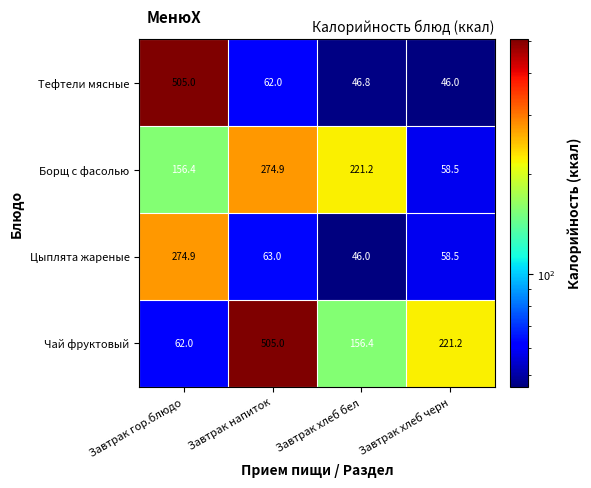

The value of Цыплята жареные at Завтрак гор.блюдо is 67.9. True or false?

False